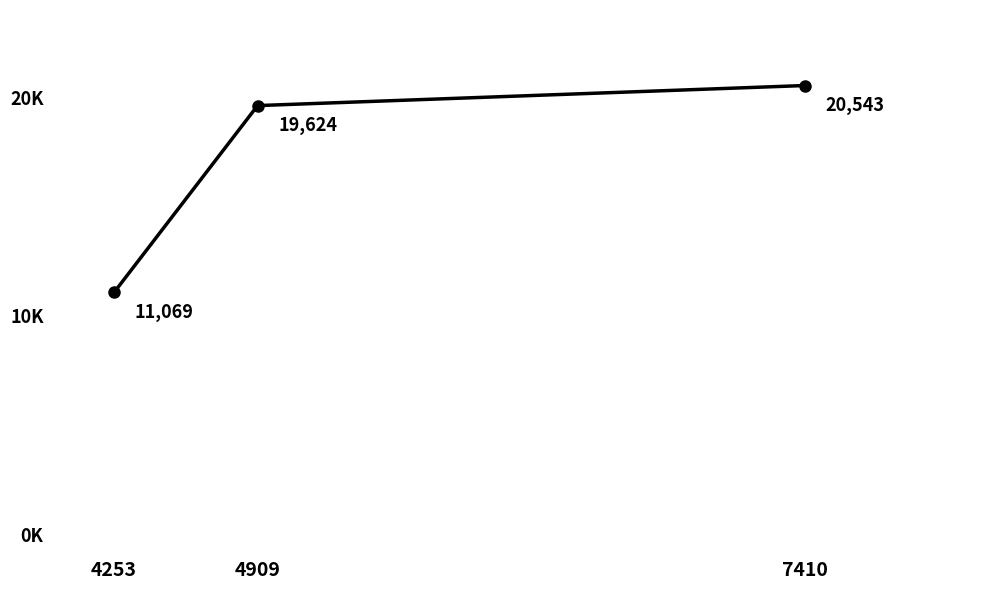

At which label does the data first exceed 19624?

7410